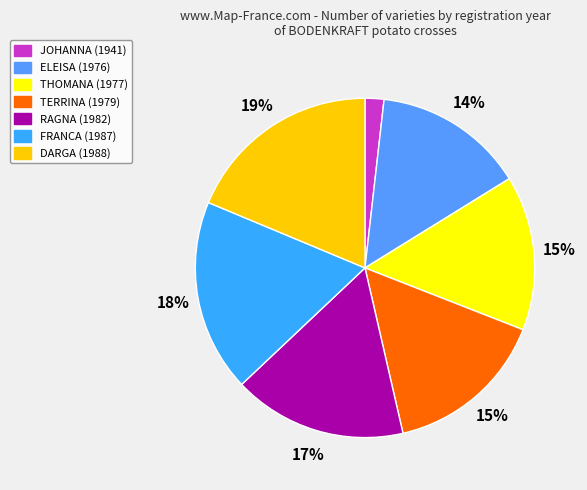

Do FRANCA (1987) and ELEISA (1976) together represent more than half of the pie?

No